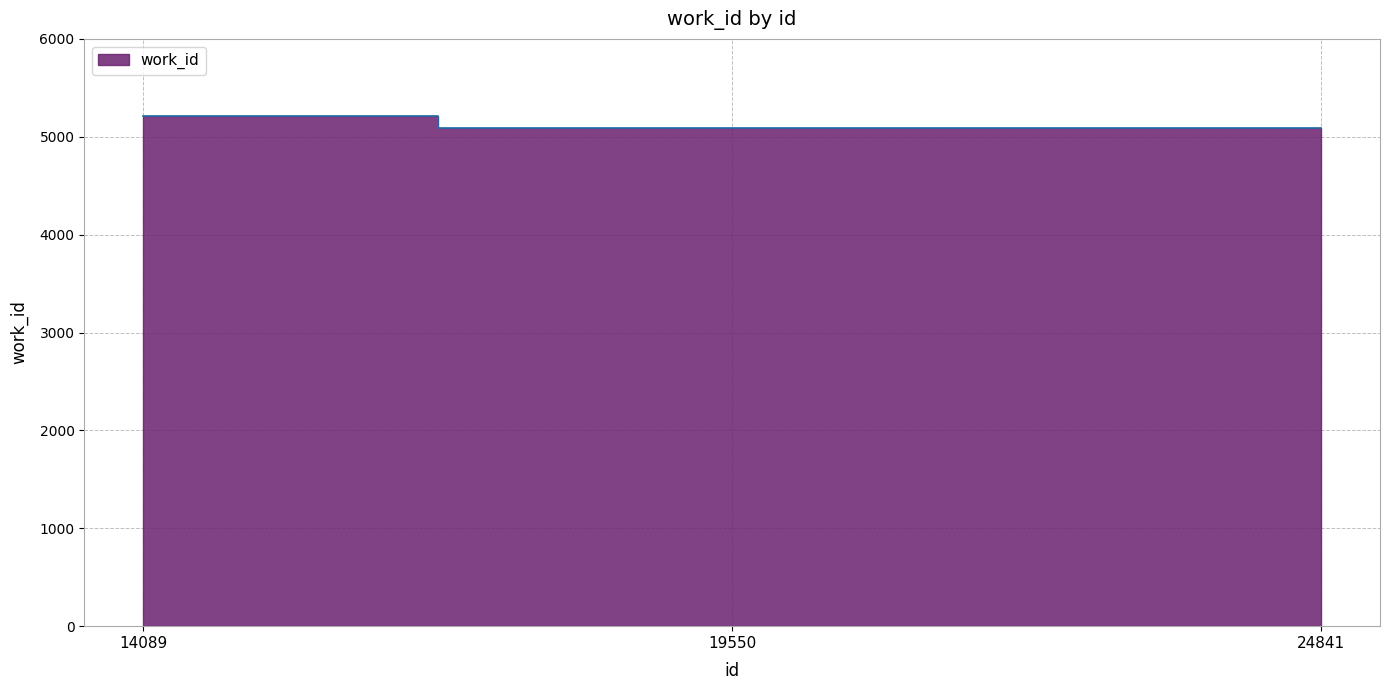

What is the value of the 2nd point from the left?

5088